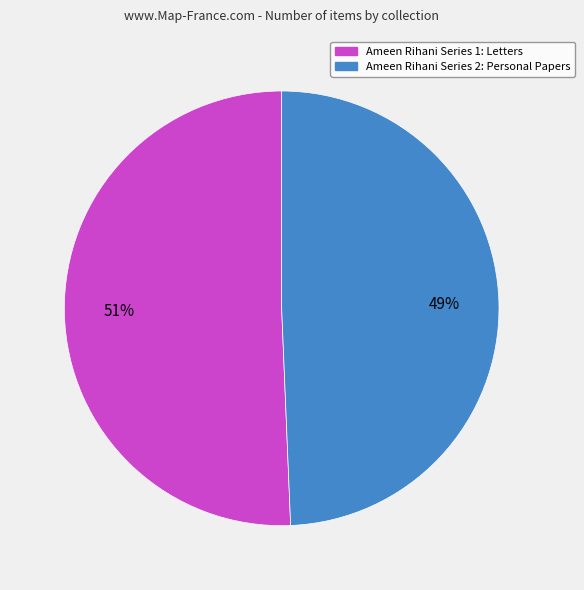

How many segments does this pie chart have?

2